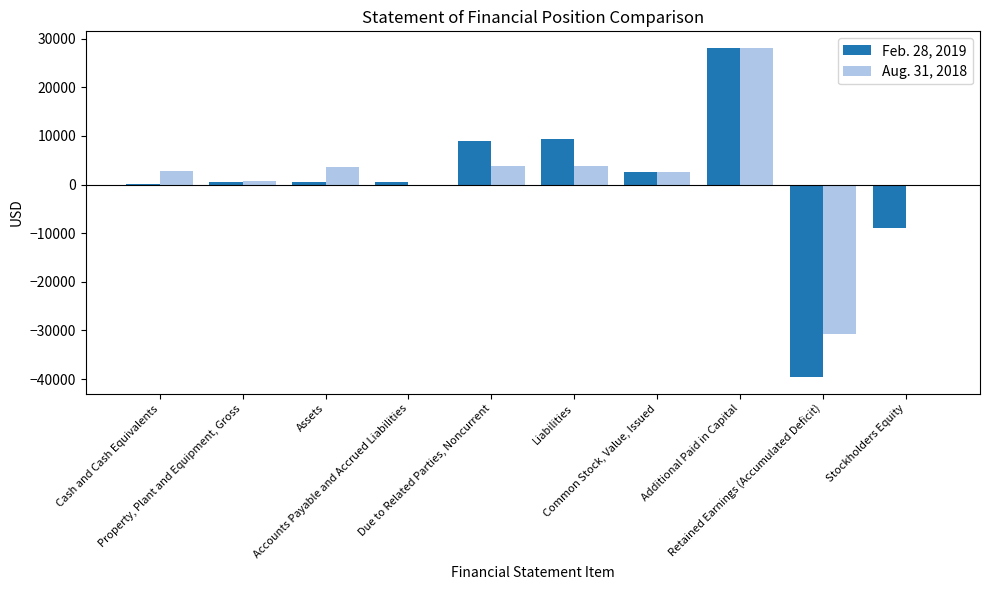

Does the chart contain stacked bars?

No